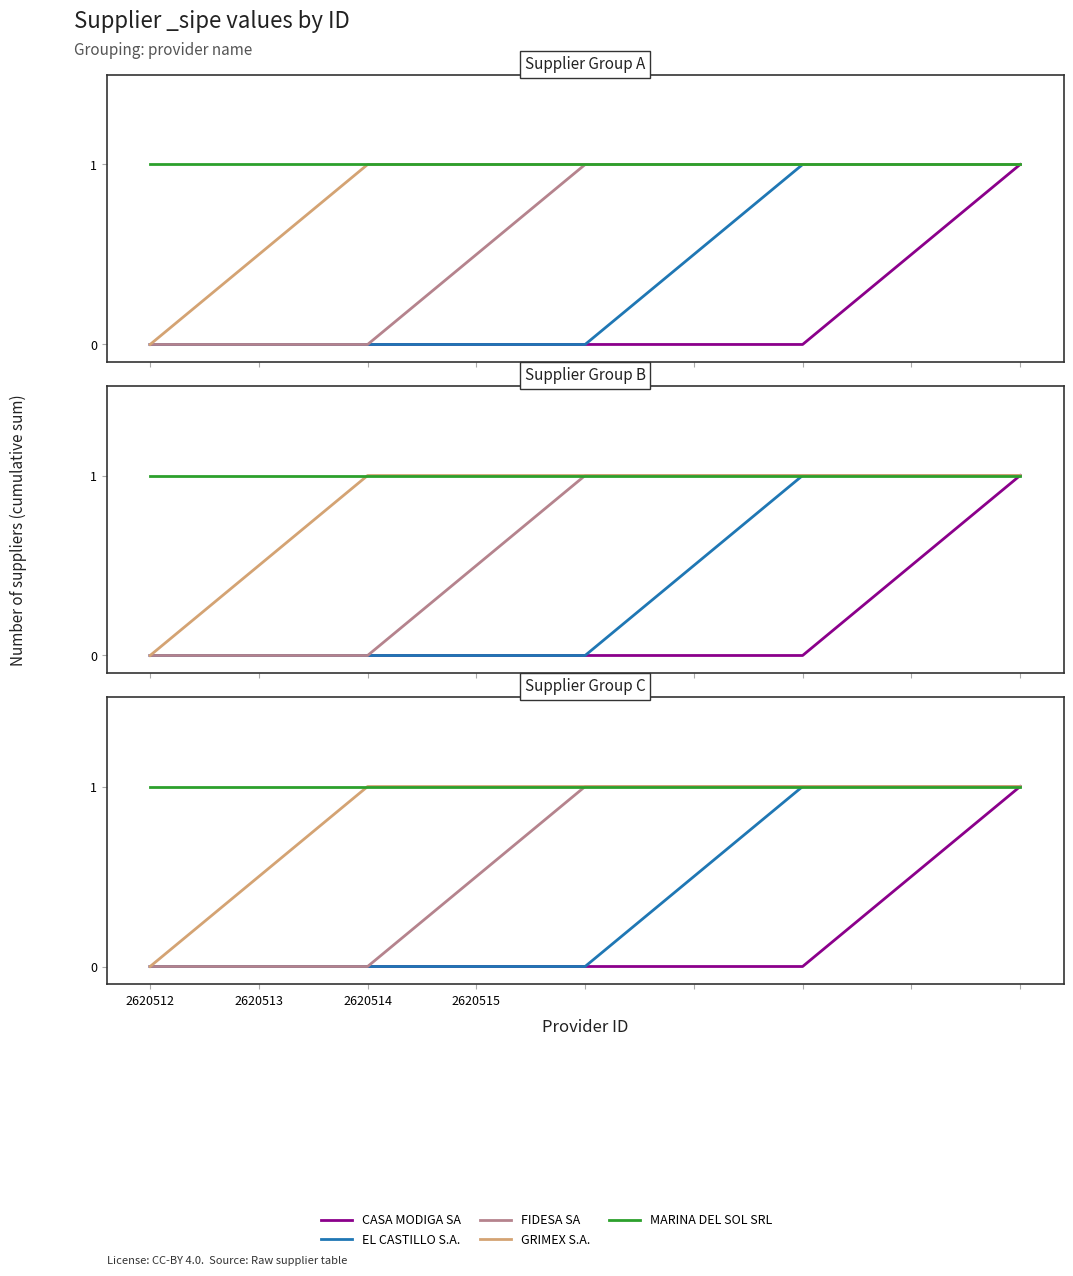

The value of GRIMEX S.A. at 2620512 is 0. True or false?

False